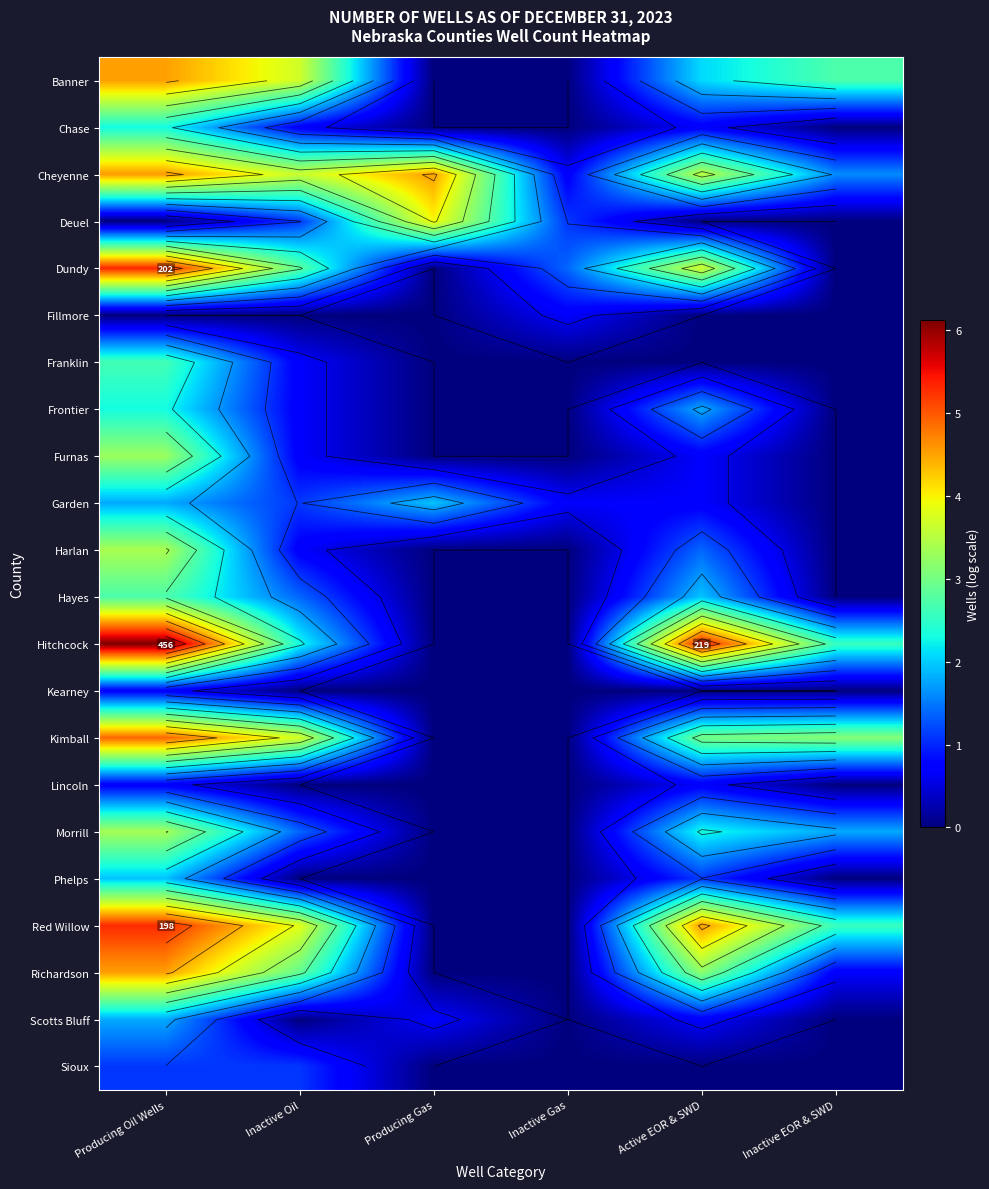

True or false: Cheyenne has a value of 1.6 at Producing Gas.

False